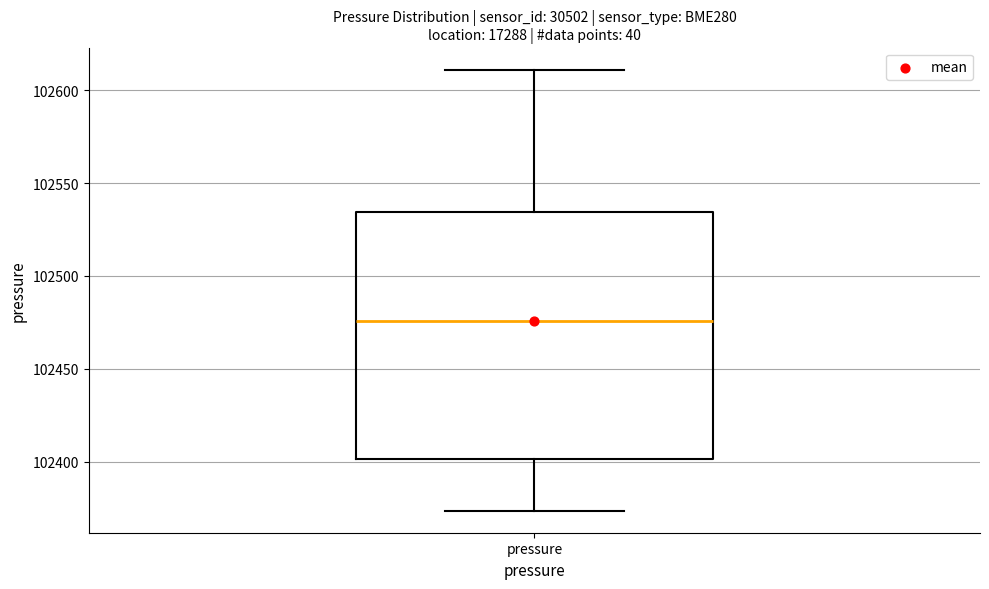

Transcribe this box plot: give where the median line is, the range the box spans, and where the two whiskers end, as read against the y-axis. The values are not printed on the chart, so give them approximately, as read against the axis.

median 102475, box 102400 to 102535, whiskers 102375 to 102610